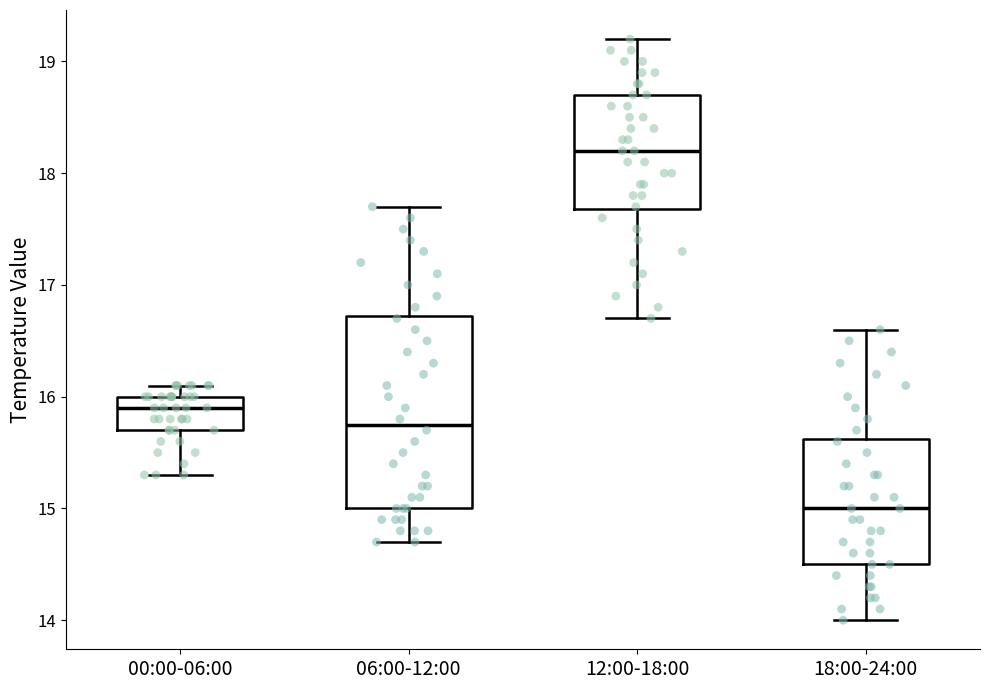

Which box's median line is the highest?

12:00-18:00